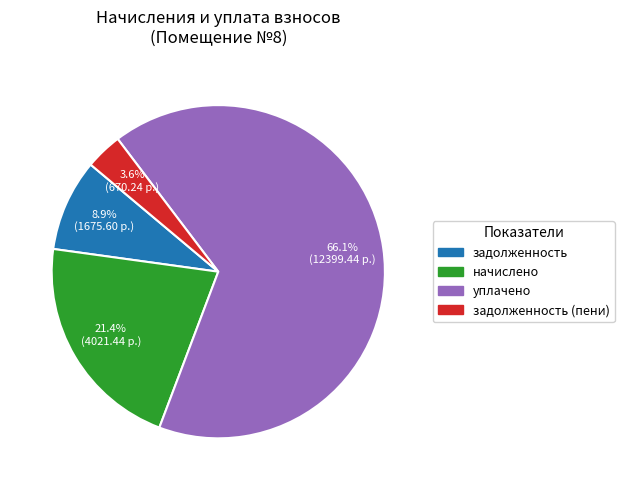

Is there any slice that represents more than half of the pie?

Yes